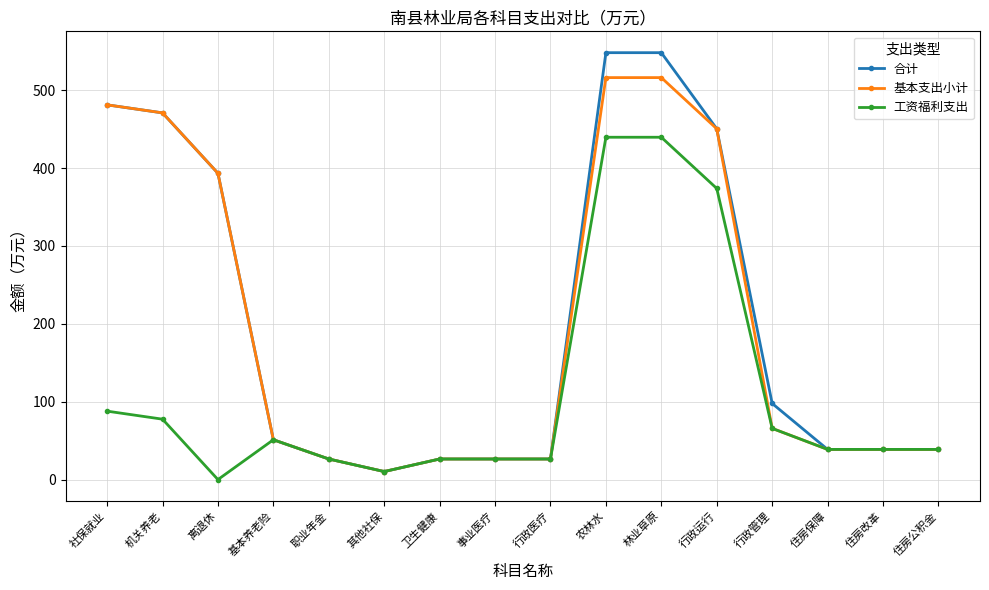

At which category does 工资福利支出 reach its first local peak?

基本养老险